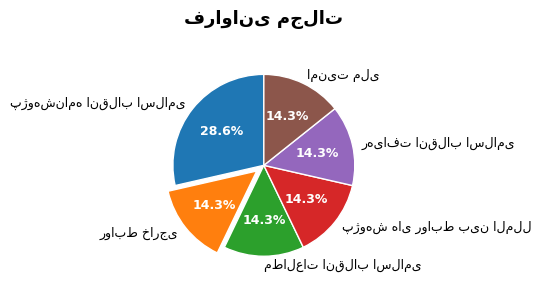

To the nearest percent, what is the average slice percentage?

17%